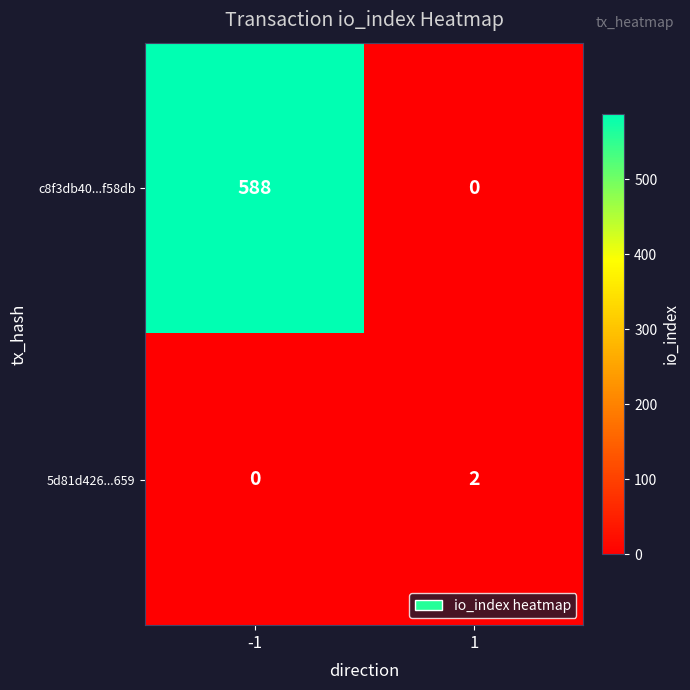

At which category is the sum across all series the highest?

-1